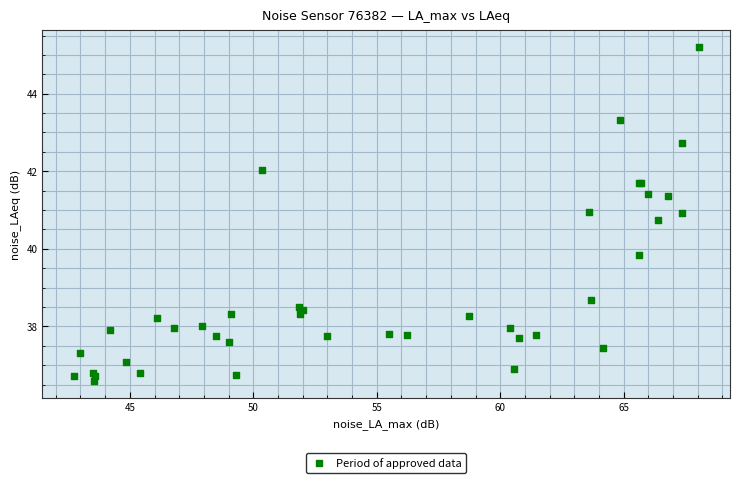

What Y value in the scatter plot is closest to 40?

39.9